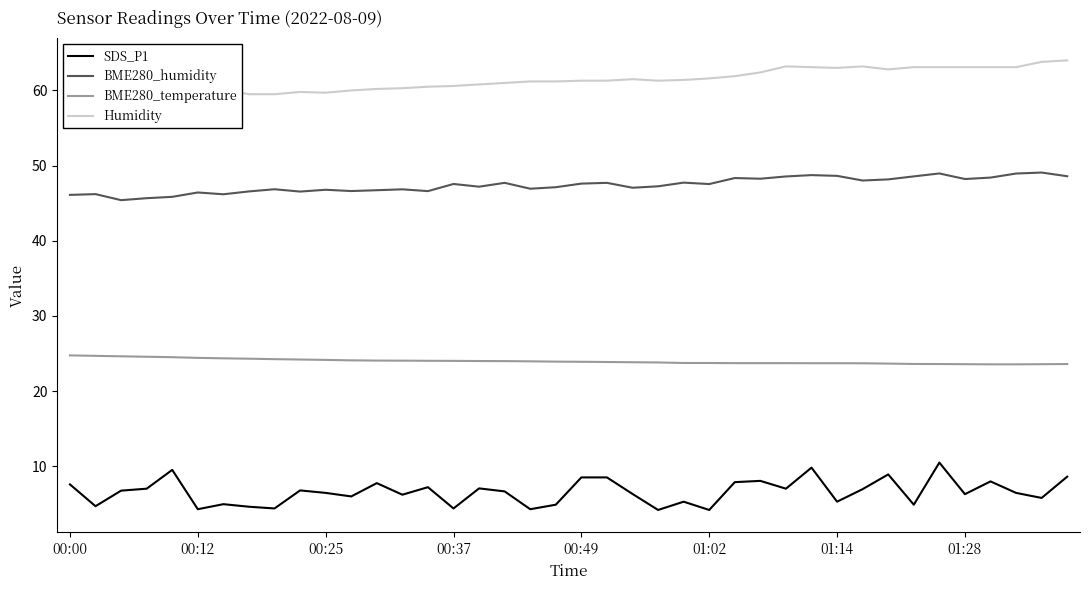

True or false: BME280_humidity and SDS_P1 cross at least once.

False